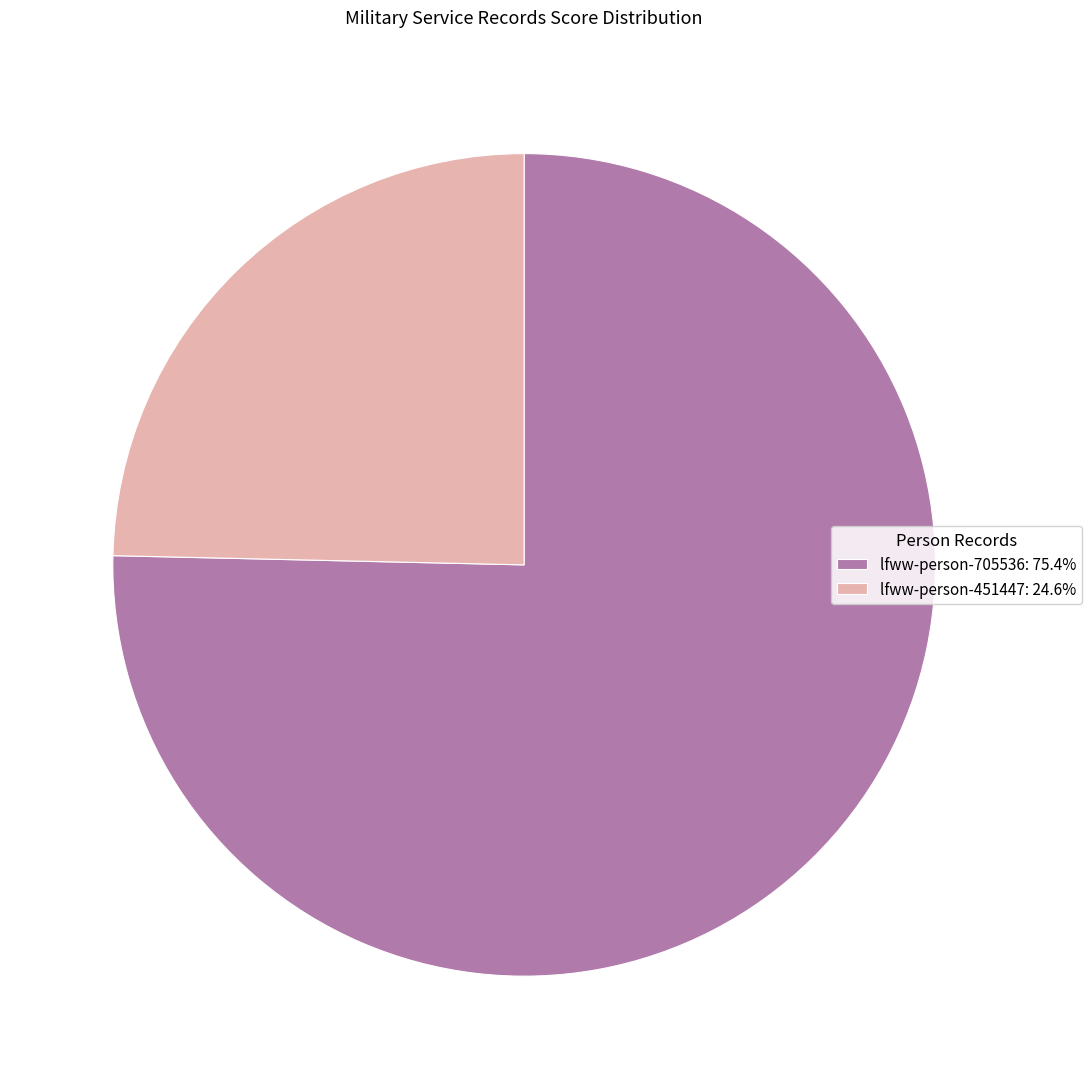

True or false: lfww-person-705536 accounts for 67% of the total.

False